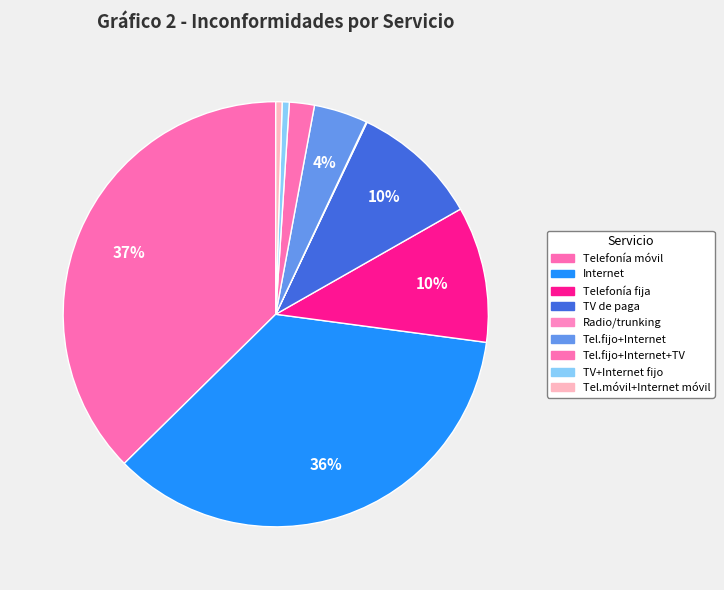

Is it true that Internet is 36% of the pie?

True